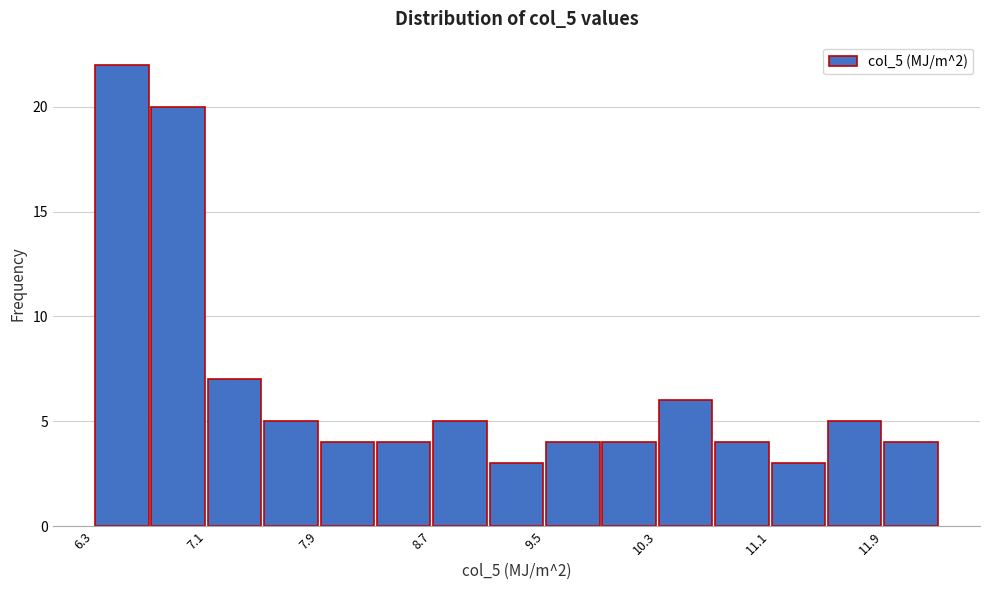

Over which range of the x-axis is the bar tallest?

6.3 to 6.7